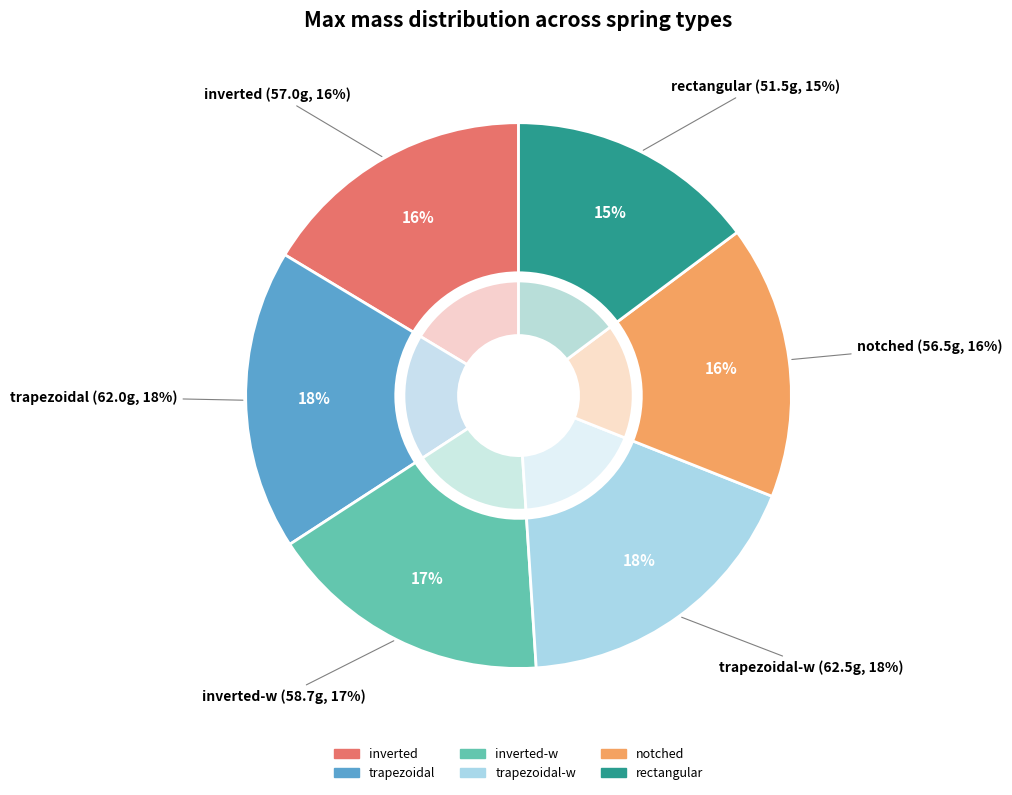

Is there a majority slice in this chart?

No